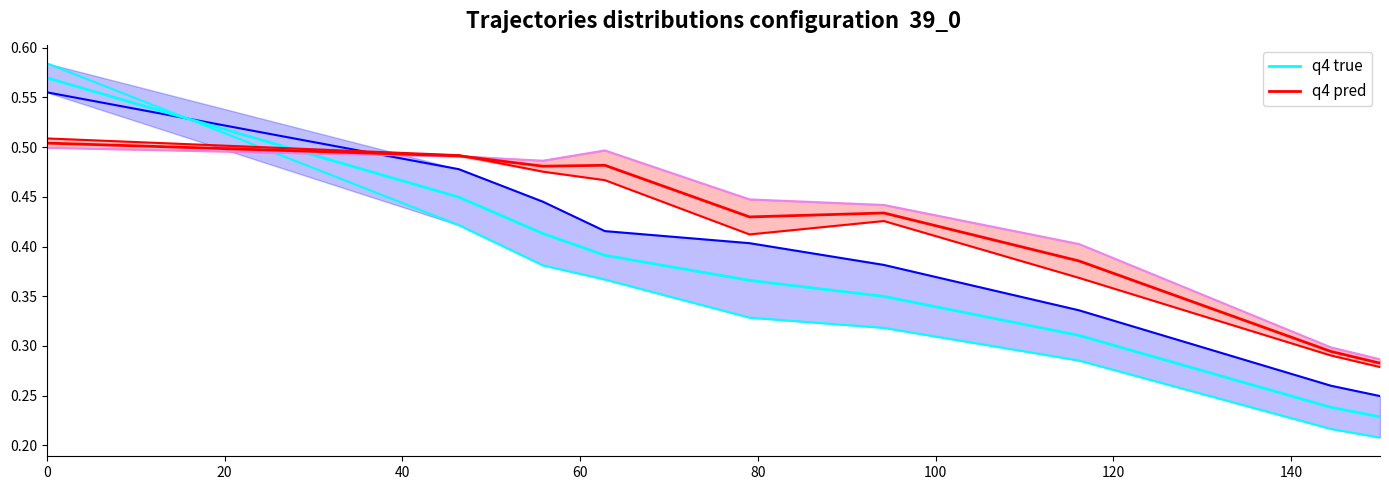

The q4 true series shows 0.2 at 20. True or false?

False